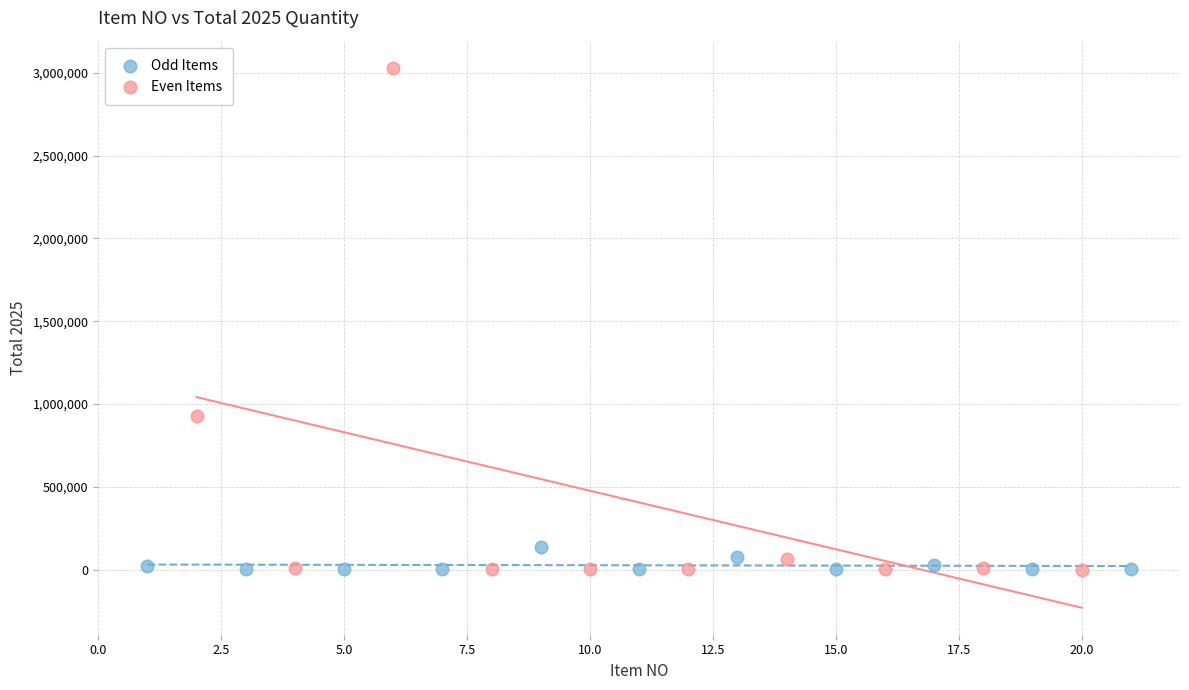

Which series contains the highest Y value?

Even Items